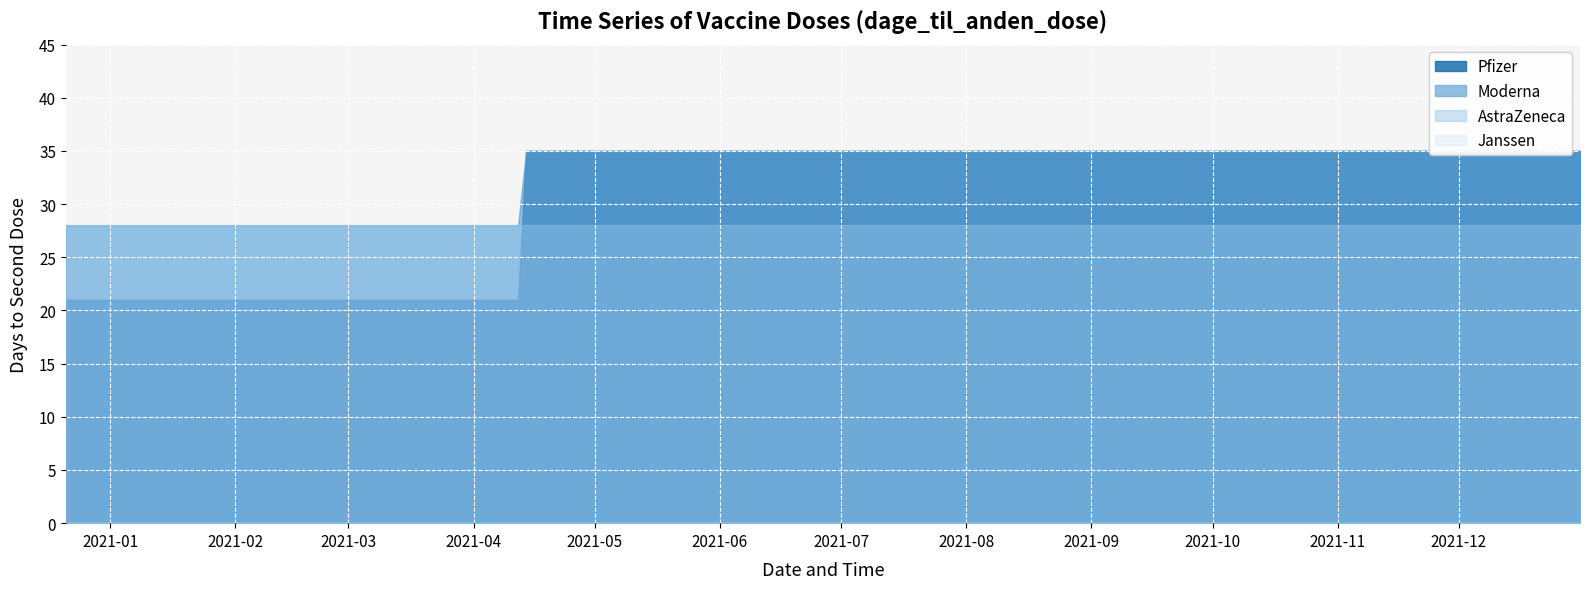

What is the maximum value for AstraZeneca?

28